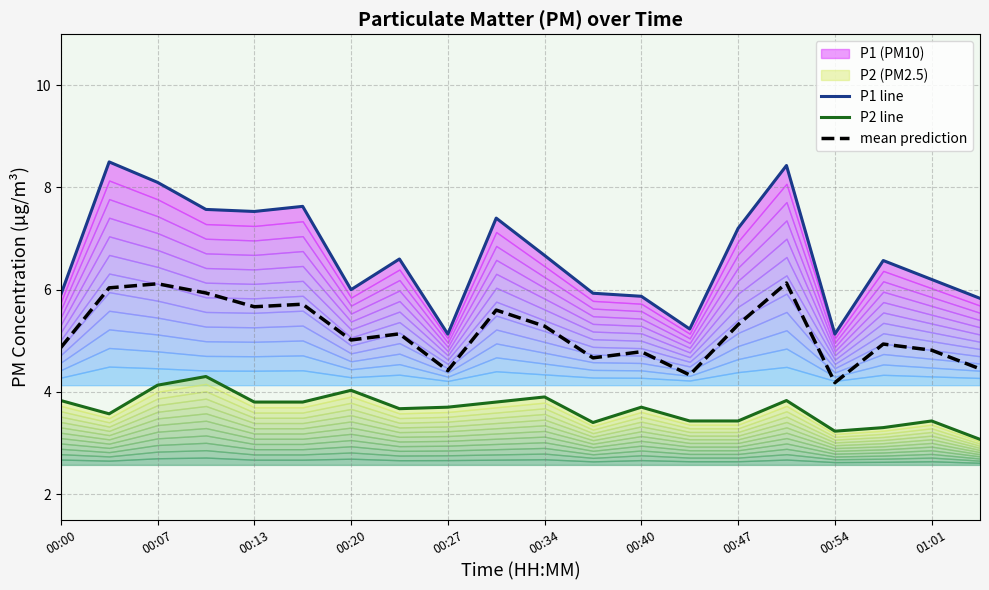

Reading right to left, list all the values displayed in this chart.

P1 line: 5.8	6.2	6.6	5.1	8.4	7.2	5.2	5.9	5.9	6.7	7.4	5.1	6.6	6.0	7.6	7.5	7.6	8.1	8.5	5.9
P2 line: 3.1	3.4	3.3	3.2	3.8	3.4	3.4	3.7	3.4	3.9	3.8	3.7	3.7	4.0	3.8	3.8	4.3	4.1	3.6	3.8
mean prediction: 4.5	4.8	4.9	4.2	6.1	5.3	4.3	4.8	4.7	5.3	5.6	4.4	5.1	5.0	5.7	5.7	5.9	6.1	6.0	4.9